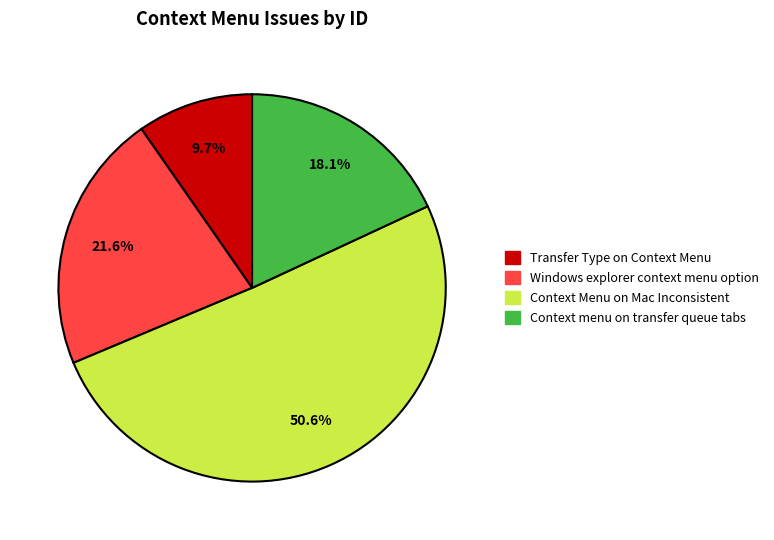

Is there any slice that represents more than half of the pie?

Yes